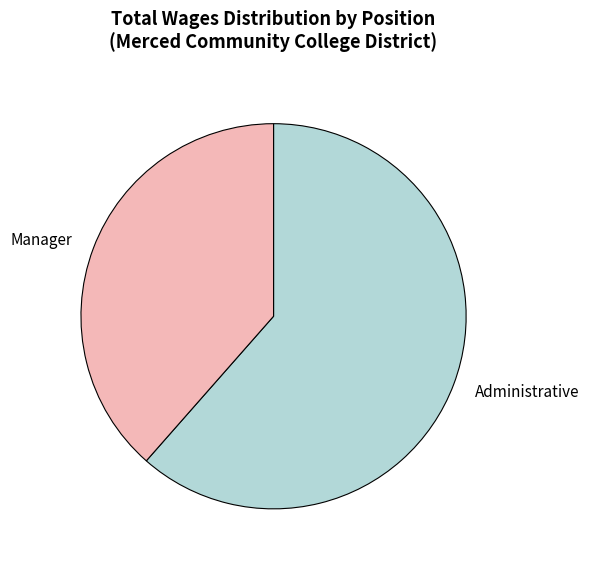

Which category has the biggest portion of the pie?

Administrative